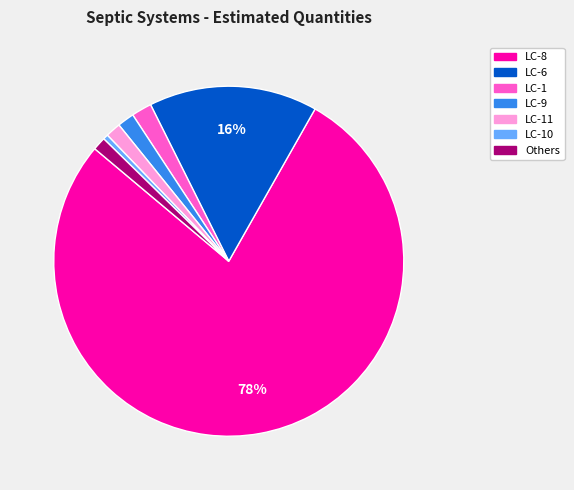

Is there a majority slice in this chart?

Yes